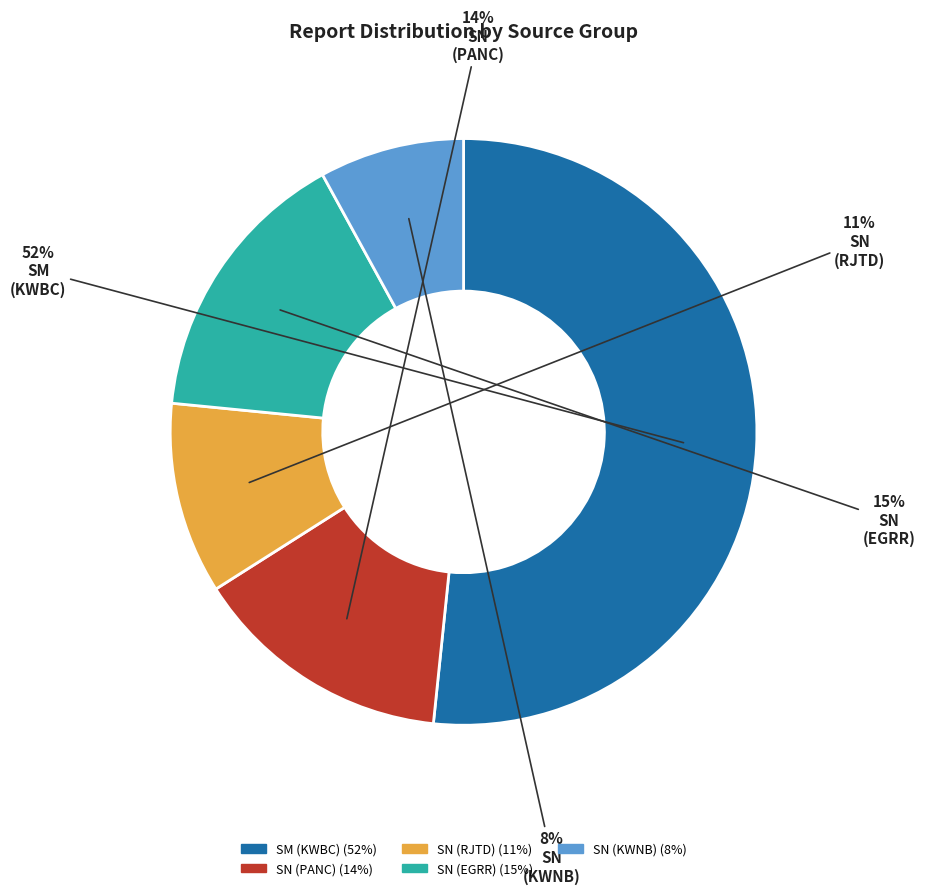

Does any single category account for the majority?

Yes